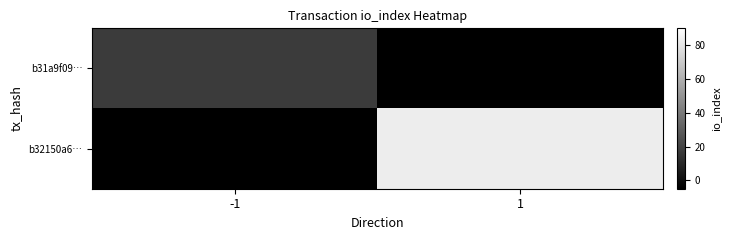

Rank the series by their maximum value, from highest to lowest.

b32150a6…, b31a9f09…